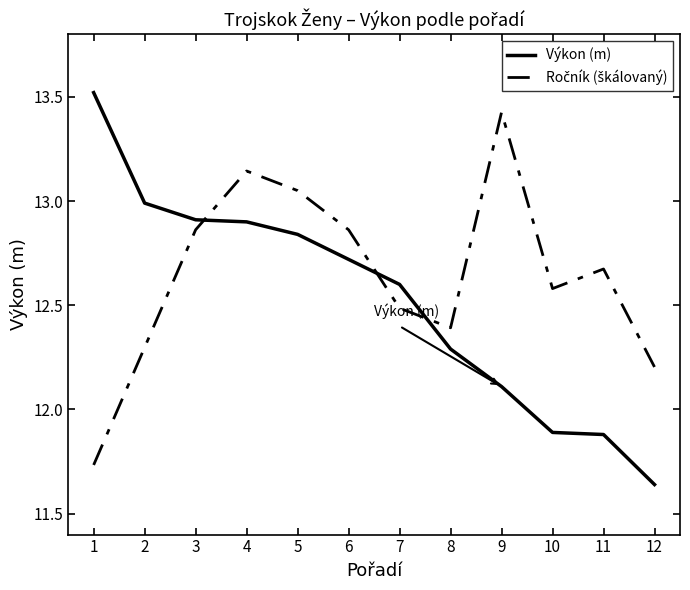

The Výkon (m) series shows 21.3 at 2. True or false?

False